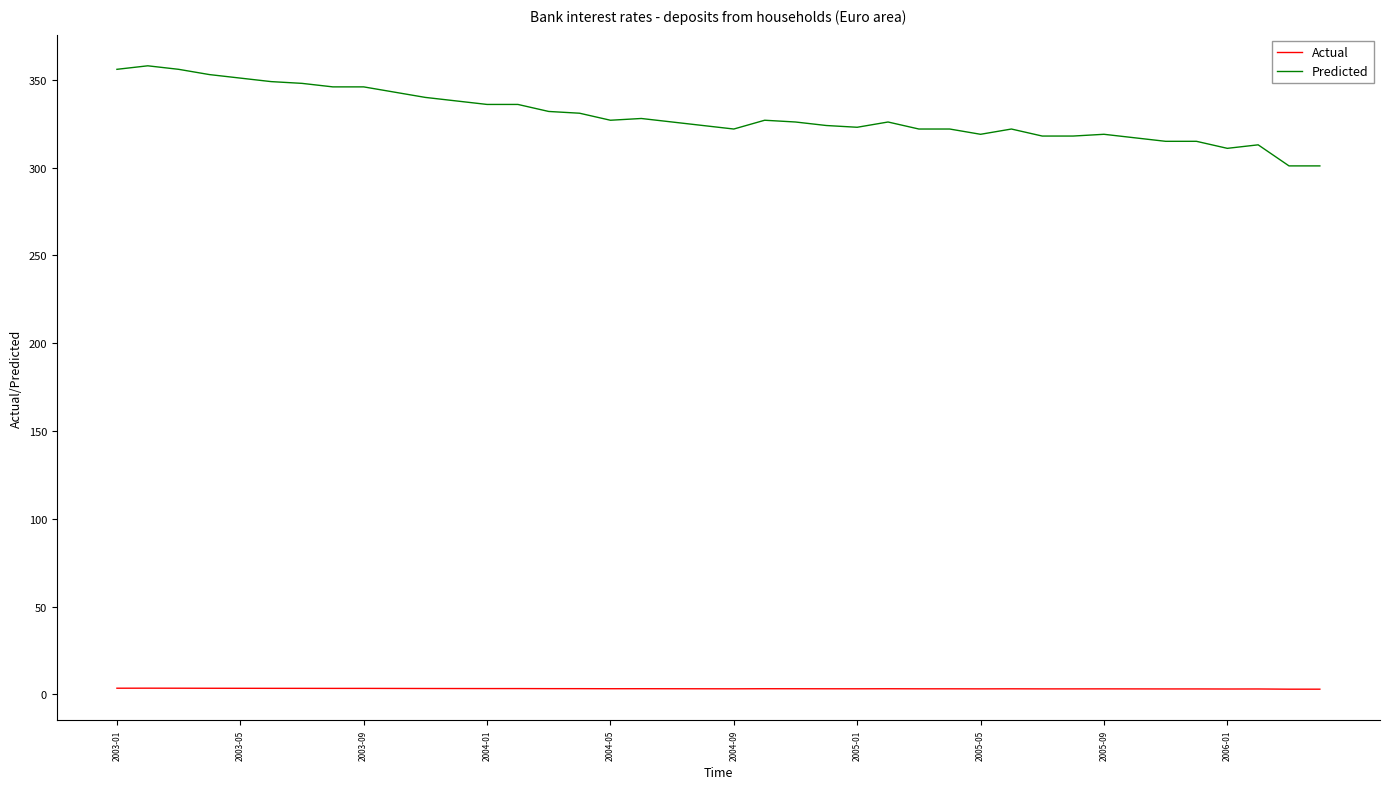

How many lines are shown in the chart?

2